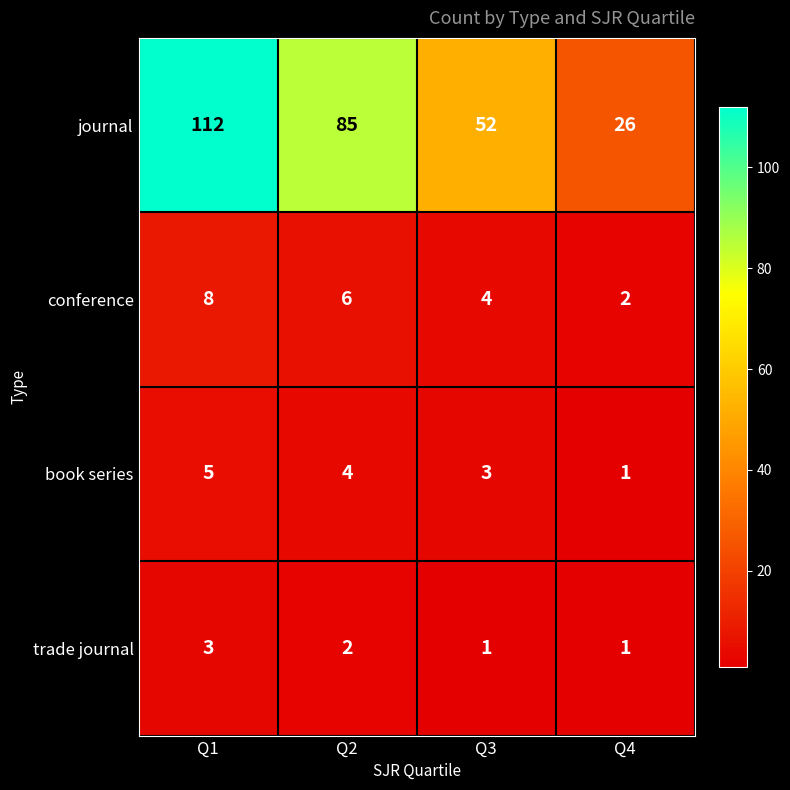

What is the sum of all book series values?

13